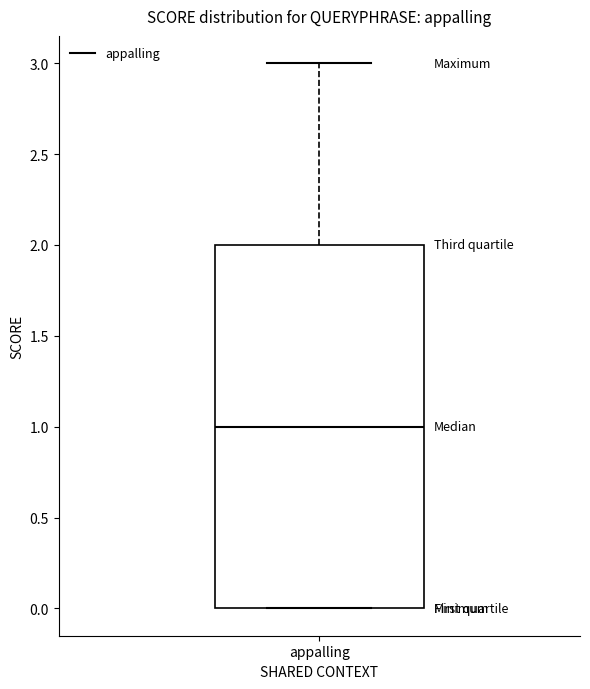

Read this box plot against the y-axis: the position of the median line, the range covered by the box, and the ends of both whiskers. The values are not printed on the chart, so give them approximately, as read against the axis.

median 1, box 0 to 2, whiskers 0 to 3